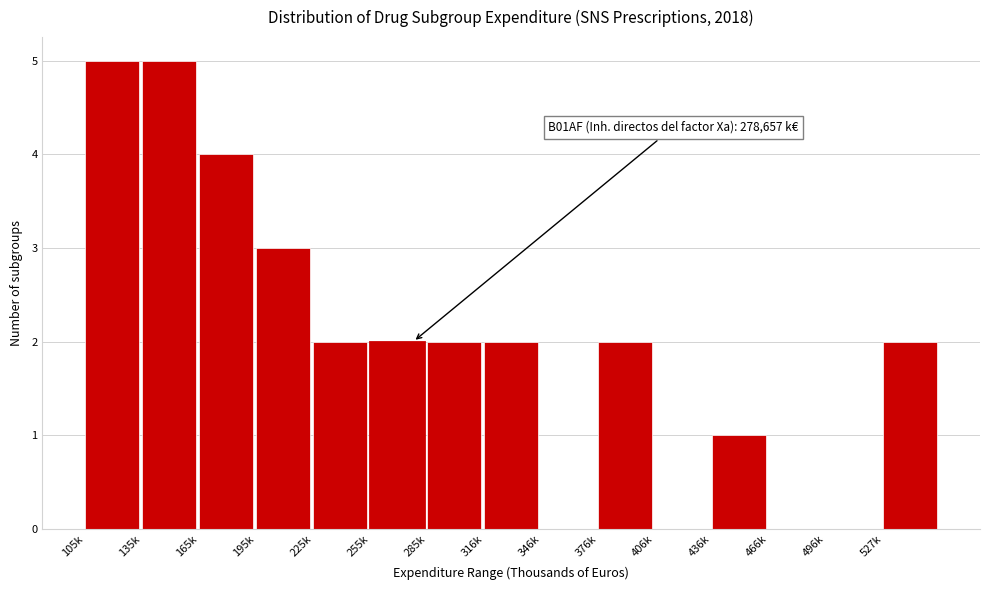

Reading left to right, list all the values displayed in this chart.

105k=5	135k=5	165k=4	195k=3	225k=2	255k=2	285k=2	316k=2	346k=0	376k=2	406k=0	436k=1	466k=0	496k=0	527k=2